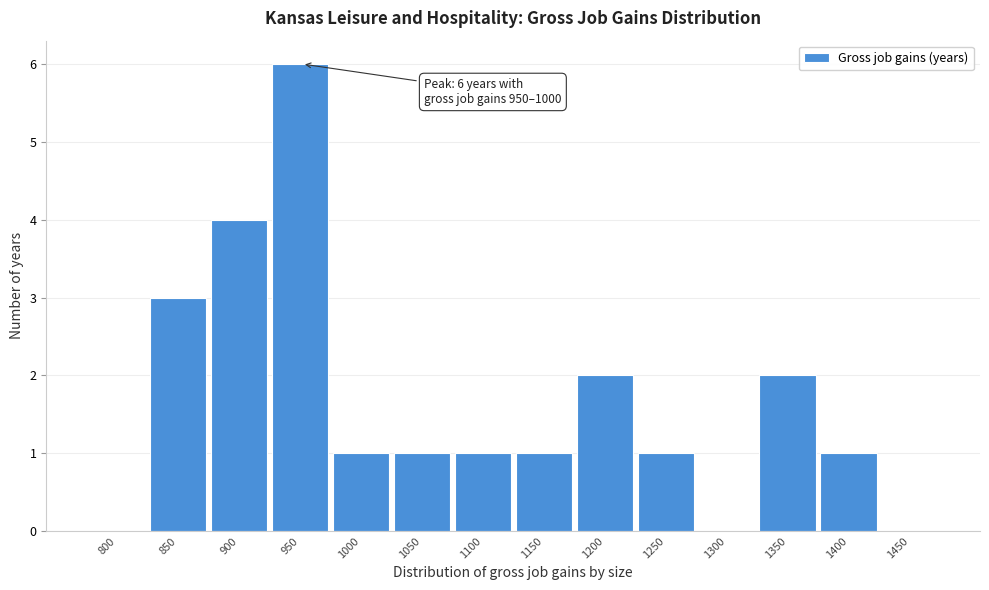

Reading left to right, extract all data points from this chart.

800=0	850=3	900=4	950=6	1000=1	1050=1	1100=1	1150=1	1200=2	1250=1	1300=0	1350=2	1400=1	1450=0